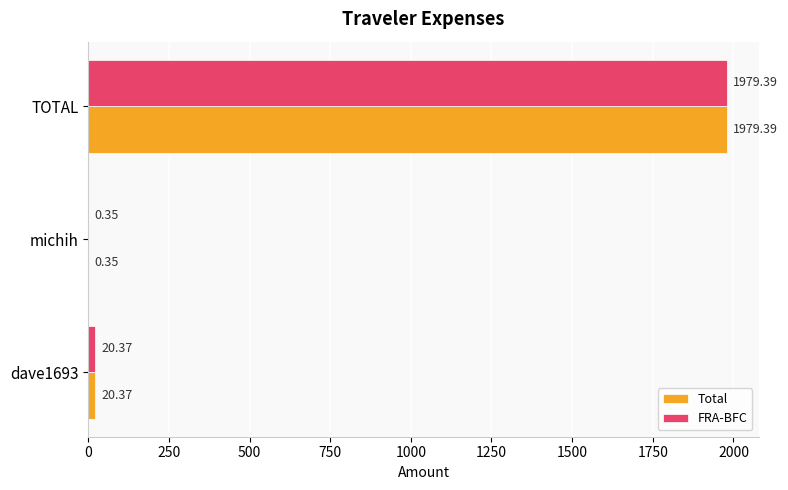

At which category is the sum across all series the highest?

TOTAL